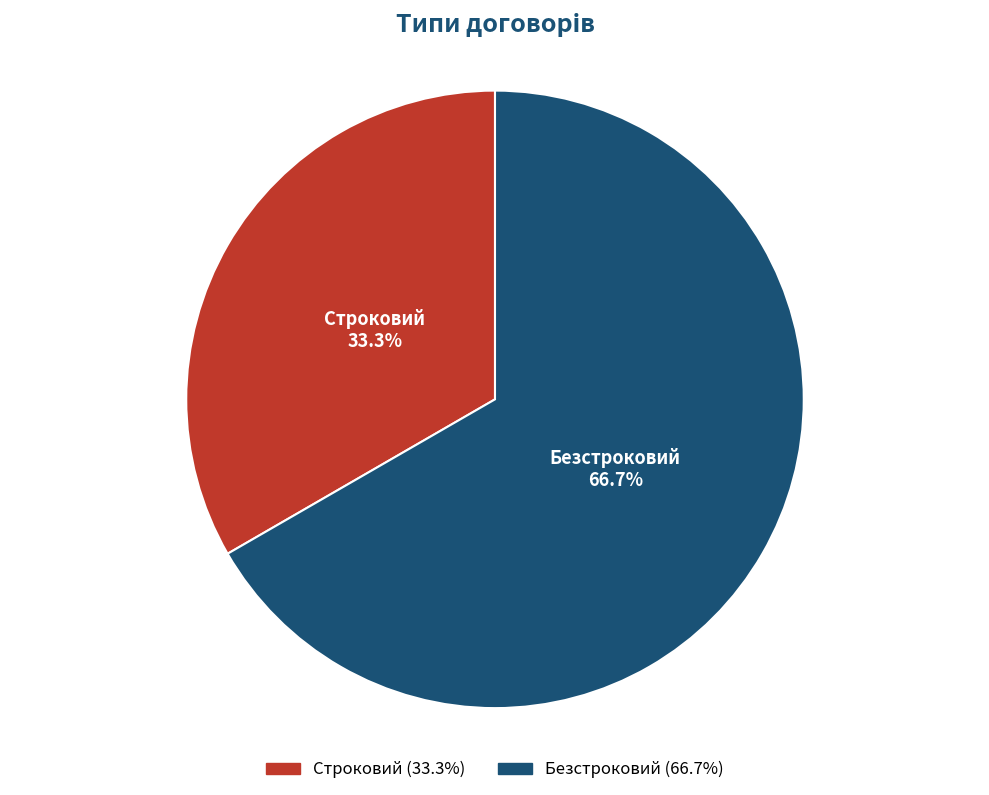

Which slice is the smallest?

Строковий